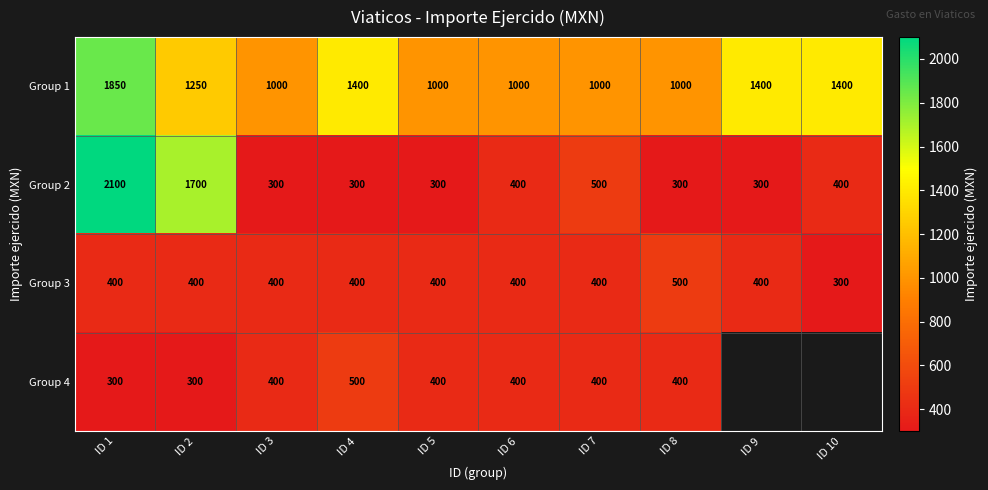

The value of Group 2 at ID 2 is 1060. True or false?

False